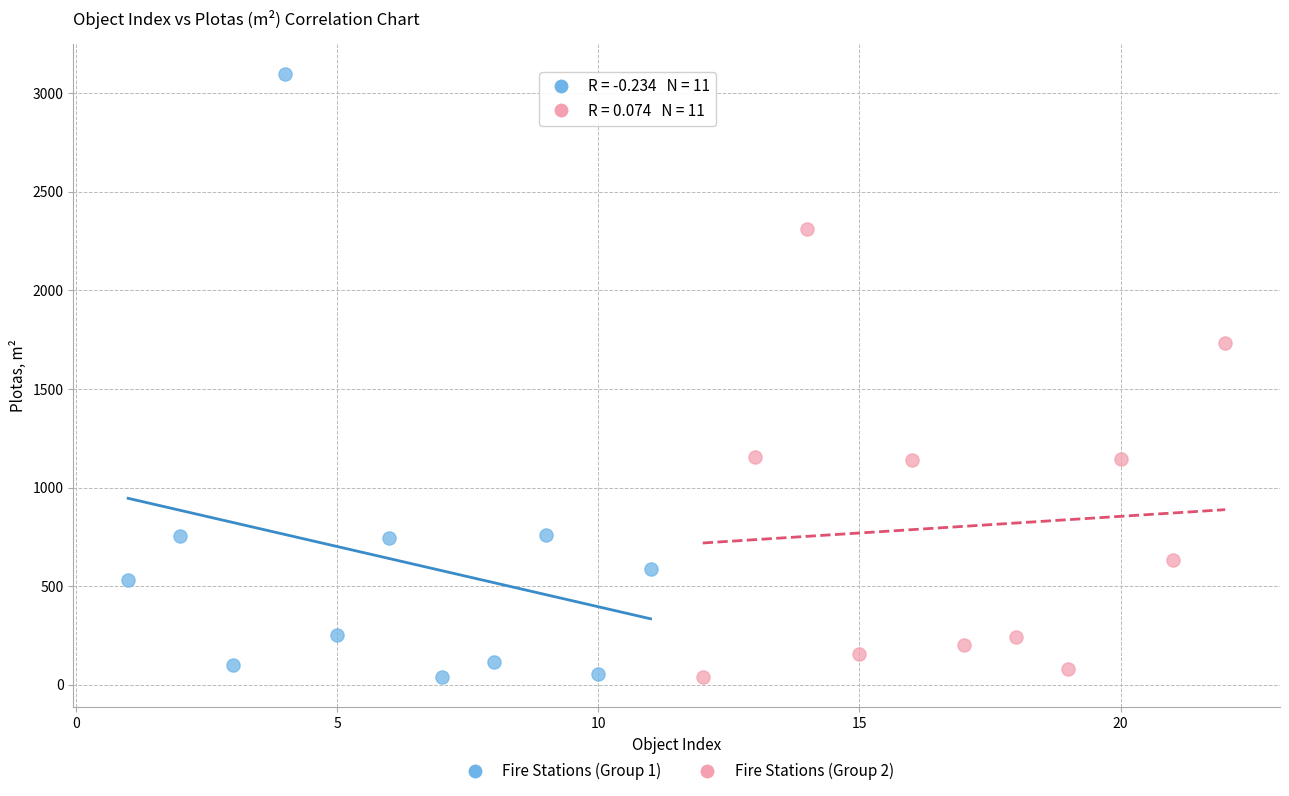

Which series has the widest spread of Y values?

Fire Stations (Group 1)